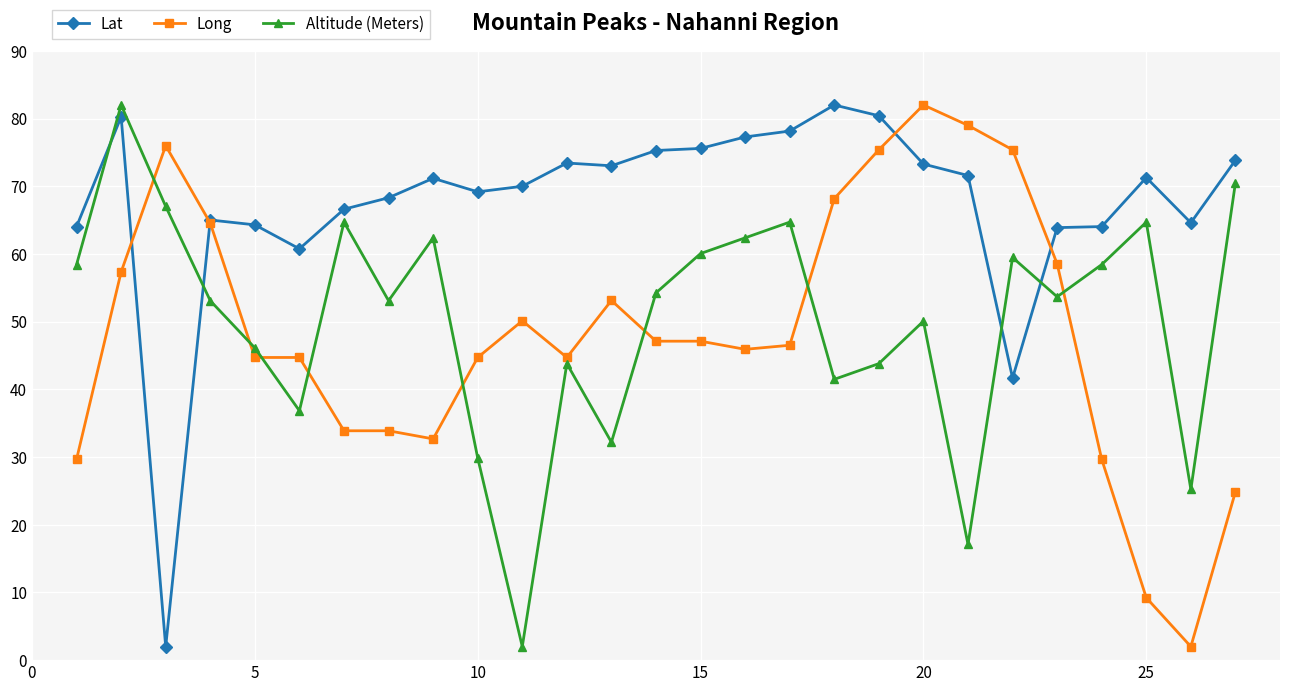

True or false: Altitude (Meters) and Lat cross at least once.

True